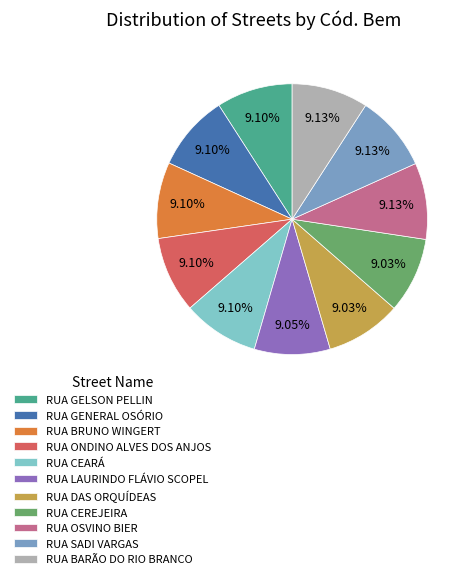

Is it true that RUA LAURINDO FLÁVIO SCOPEL is 9% of the pie?

True